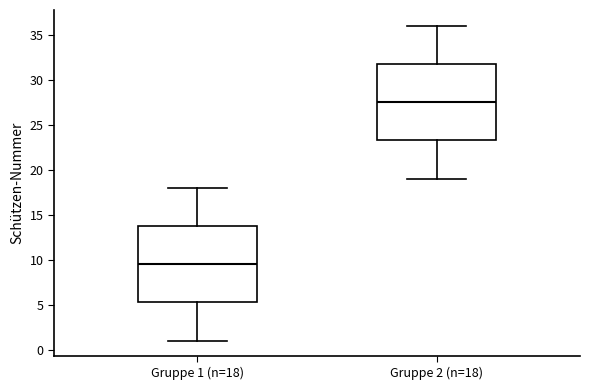

Reading left to right, read every box against the y-axis: the position of its median line, the range the box covers, and the ends of its whiskers. The values are not printed on the chart, so give them approximately, as read against the axis.

Gruppe 1 (n=18): median 9.5, box 5.5 to 14.0, whiskers 1.0 to 18.0
Gruppe 2 (n=18): median 27.5, box 23.5 to 32.0, whiskers 19.0 to 36.0